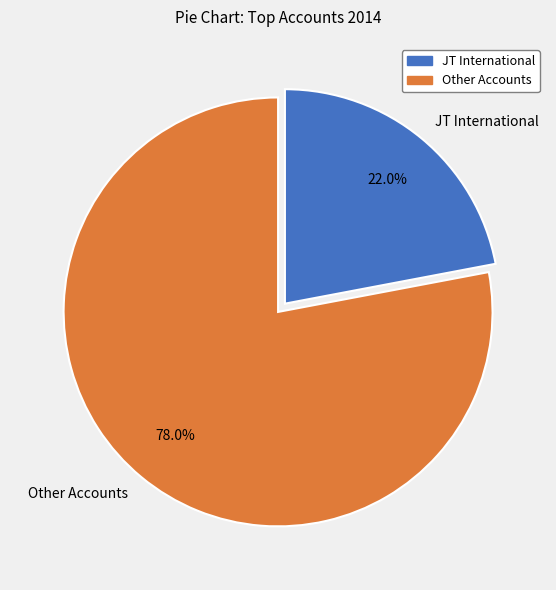

Which category has the smallest portion of the pie?

JT International